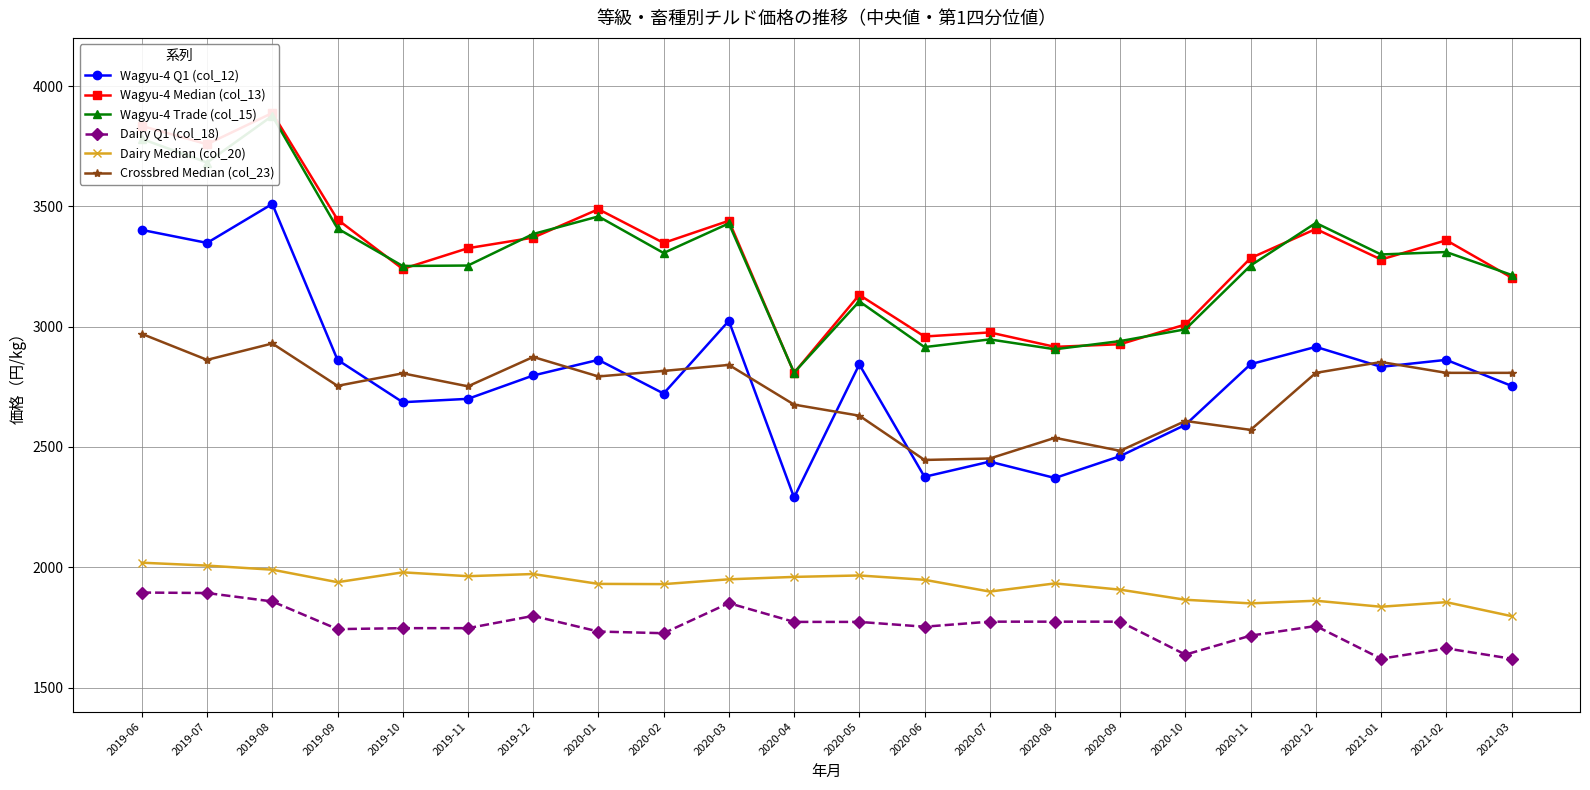

Is this an area chart (filled region under the line)?

No